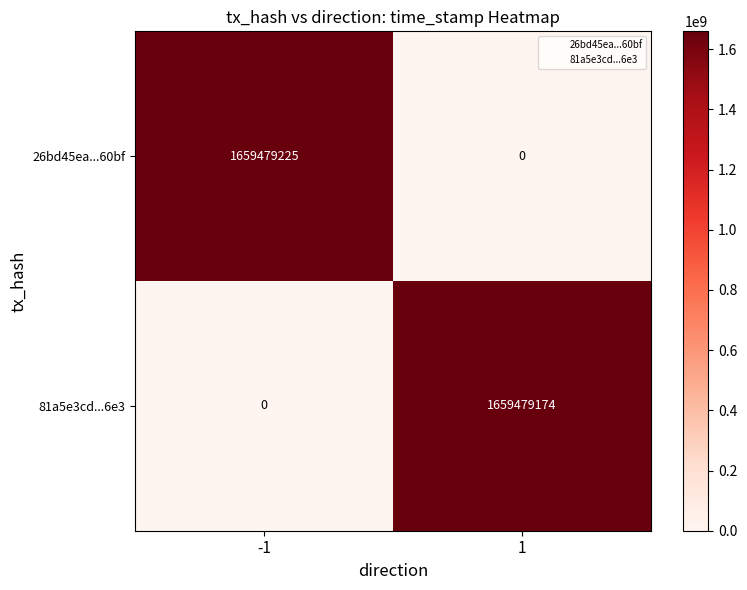

Reading right to left, extract all data points from this chart.

26bd45ea...60bf: 0	1659479225
81a5e3cd...6e3: 1659479174	0